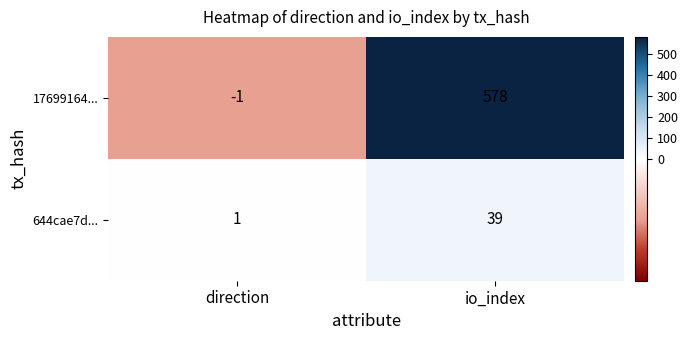

Which series has the largest range (max minus min)?

17699164...